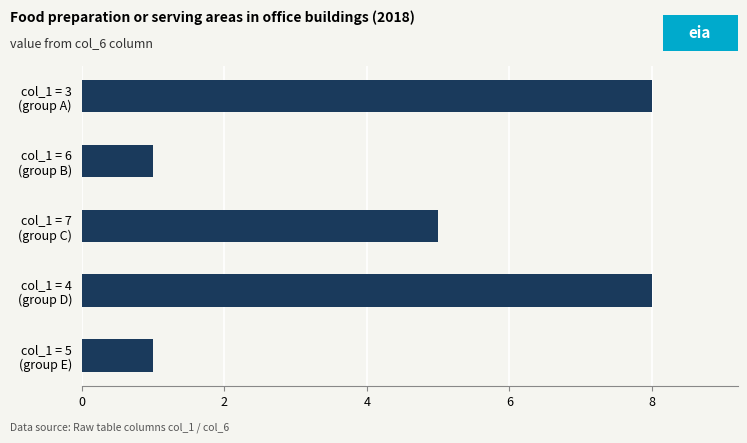

Count the values in the range 1 to 8.

5